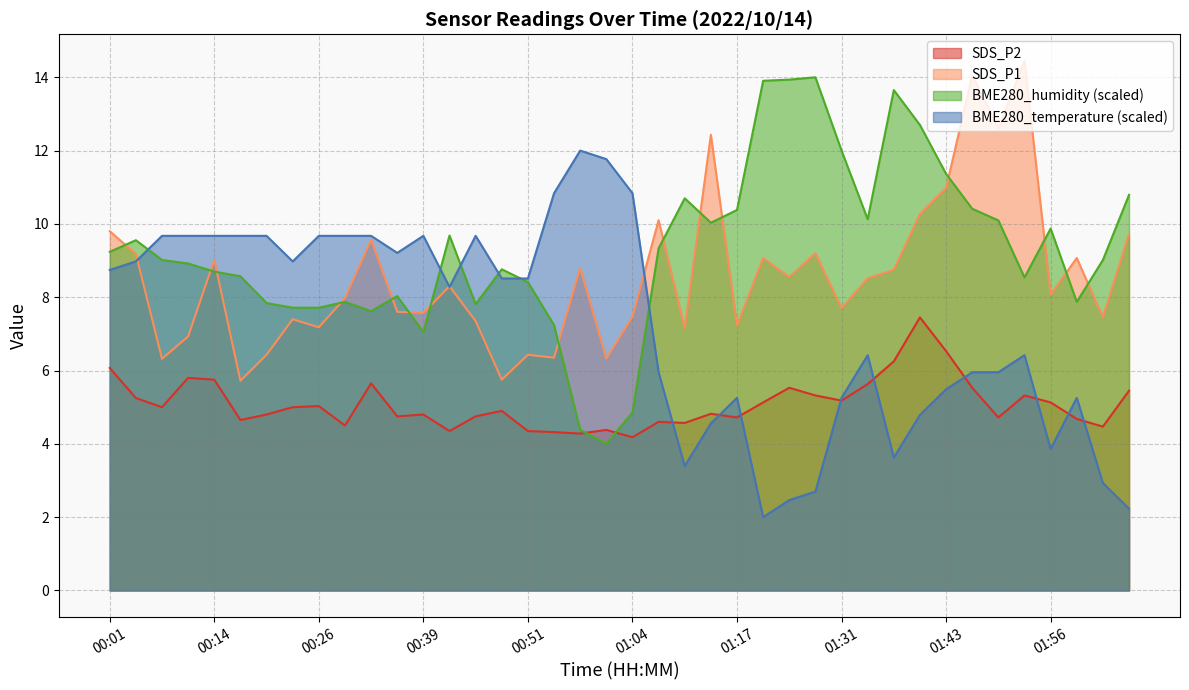

Reading right to left, extract all data points from this chart.

BME280_humidity: 10.8	9.0	7.9	9.9	8.5	10.1	10.4	11.4	12.7	13.7	10.1	12.0	14.0	13.9	13.9	10.4	10.0	10.7	9.3	4.9	4.0	4.4	7.2	8.4	8.8	7.8	9.7	7.0	8.0	7.6	7.9	7.7	7.7	7.8	8.6	8.7	8.9	9.0	9.6	9.2
BME280_temperature: 2.2	2.9	5.3	3.9	6.4	6.0	6.0	5.5	4.8	3.6	6.4	5.3	2.7	2.5	2.0	5.3	4.6	3.4	6.0	10.8	11.8	12.0	10.8	8.5	8.5	9.7	8.3	9.7	9.2	9.7	9.7	9.7	9.0	9.7	9.7	9.7	9.7	9.7	9.0	8.7
SDS_P1: 9.7	7.5	9.1	8.1	14.4	12.6	14.1	11.0	10.3	8.8	8.5	7.7	9.2	8.6	9.1	7.2	12.4	7.2	10.1	7.5	6.3	8.8	6.3	6.4	5.8	7.3	8.3	7.6	7.6	9.6	8.0	7.2	7.4	6.4	5.7	9.0	6.9	6.3	9.2	9.8
SDS_P2: 5.5	4.5	4.7	5.1	5.3	4.7	5.5	6.5	7.5	6.2	5.6	5.2	5.3	5.5	5.1	4.7	4.8	4.6	4.6	4.2	4.4	4.3	4.3	4.3	4.9	4.8	4.3	4.8	4.8	5.7	4.5	5.0	5.0	4.8	4.7	5.8	5.8	5.0	5.2	6.1